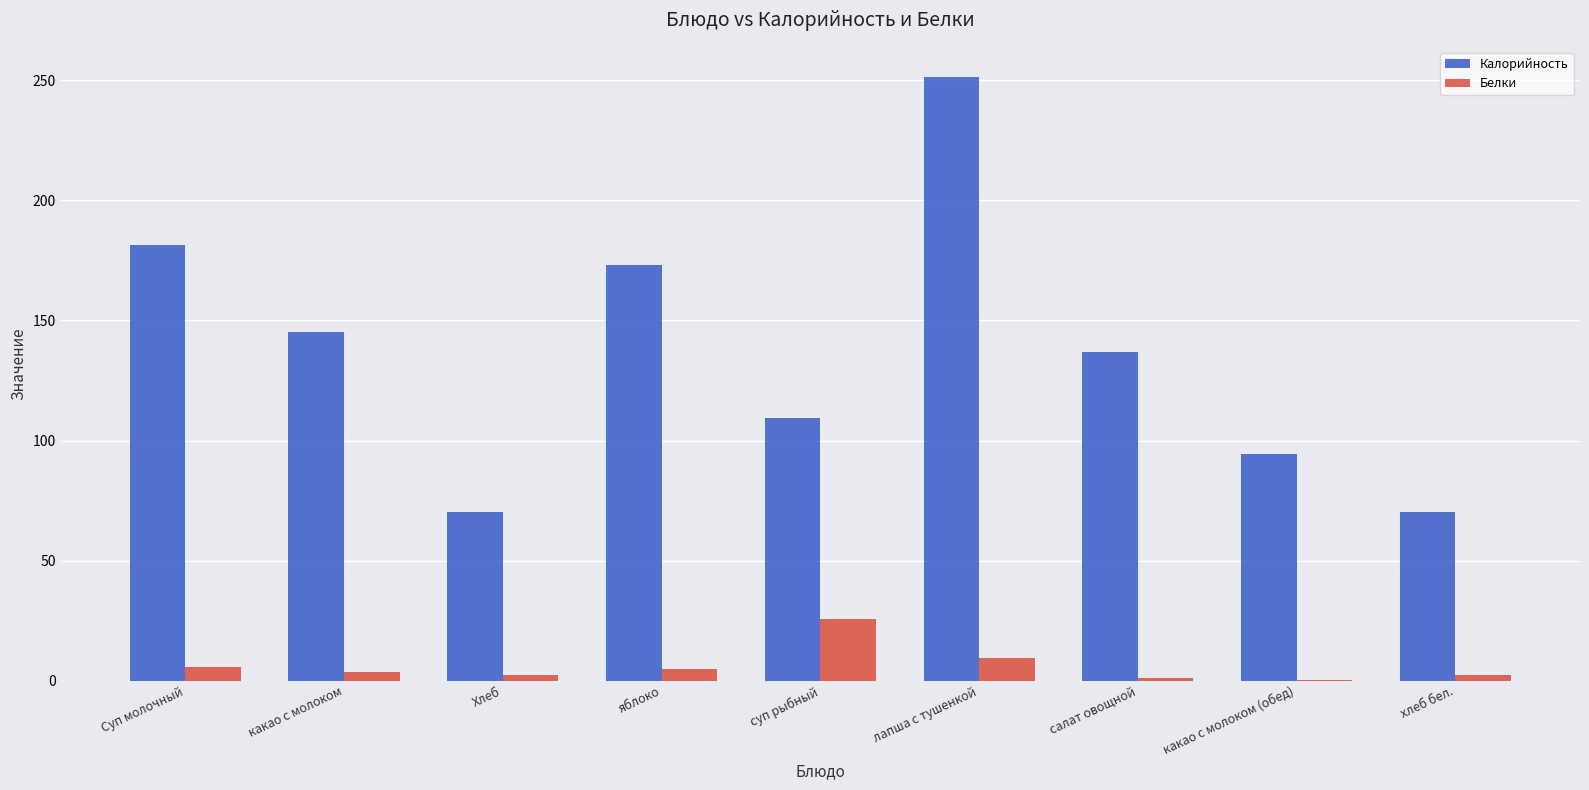

Between яблоко and хлеб бел., which series saw the biggest shift?

Калорийность